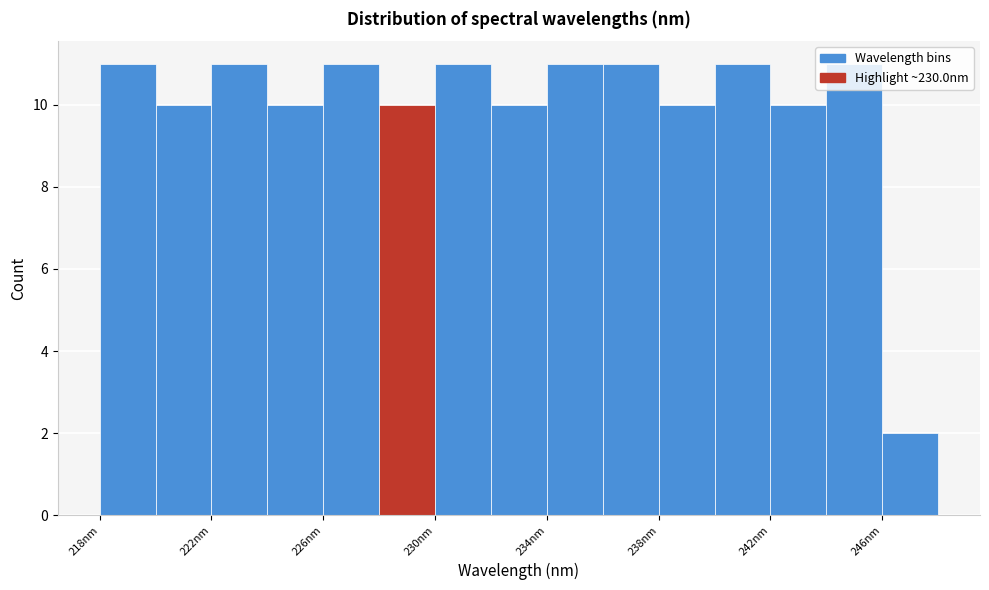

How tall is the bar that spans 218 to 220 on the x-axis? Neither the bar edges nor the heights are printed on the chart, so give them approximately, as read against the axes.

11